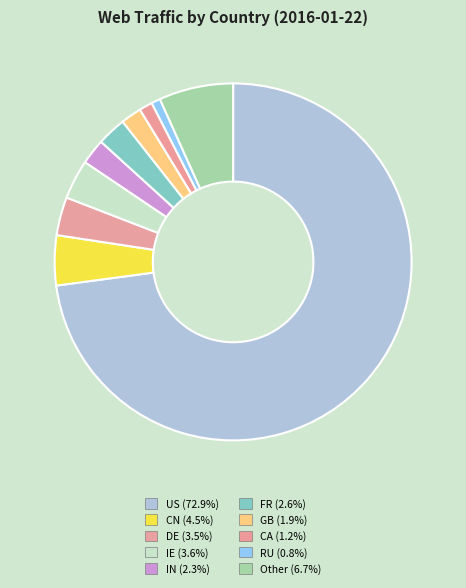

To the nearest percent, what is the average slice percentage?

10%